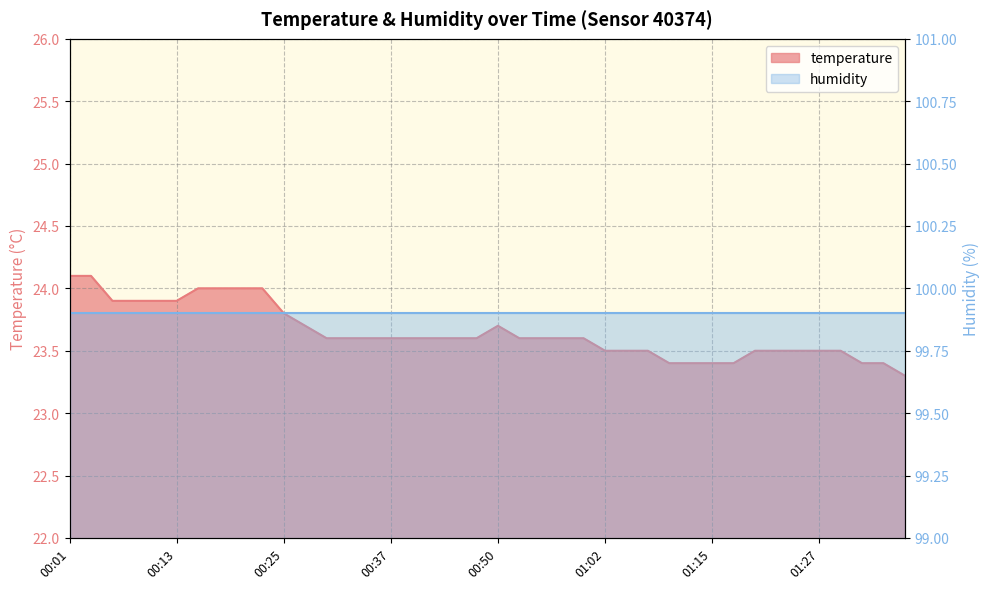

The chart shows a value of 23.4 at 01:37. True or false?

True